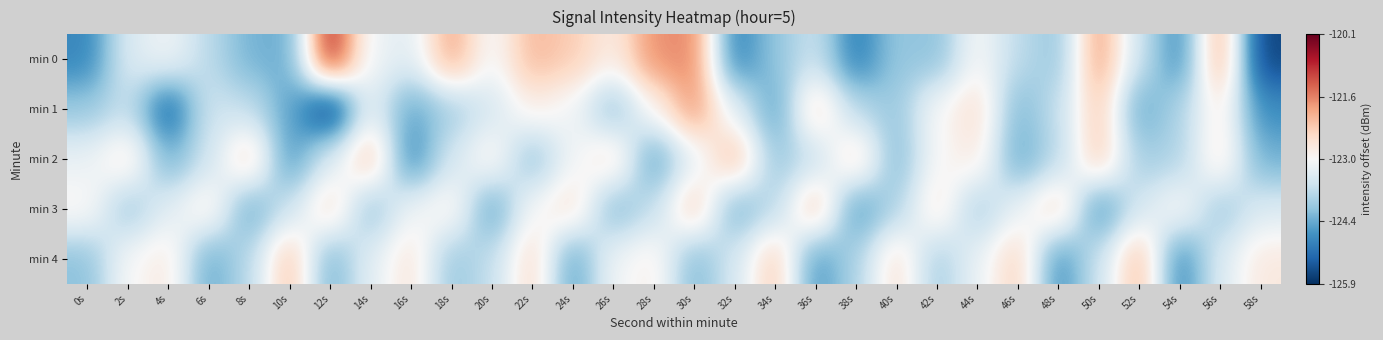

At how many categories does at least one series exceed 0?

30